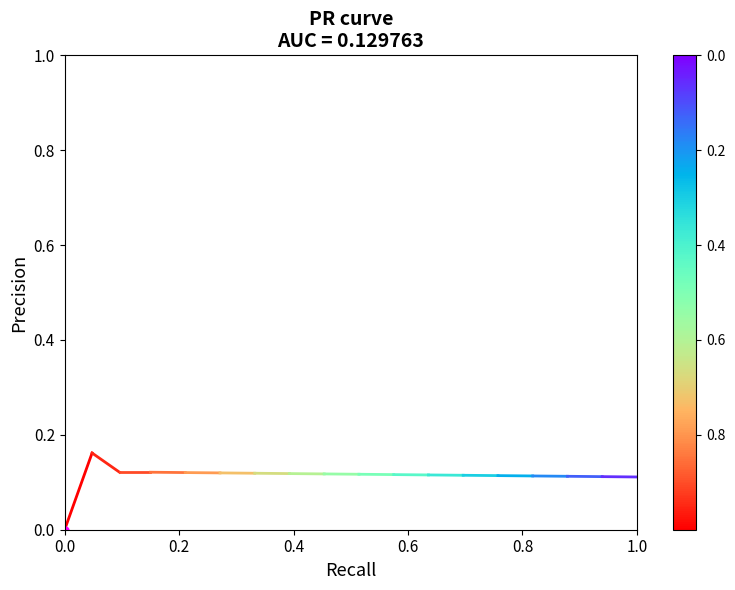

What is the sum of all values?

0.2